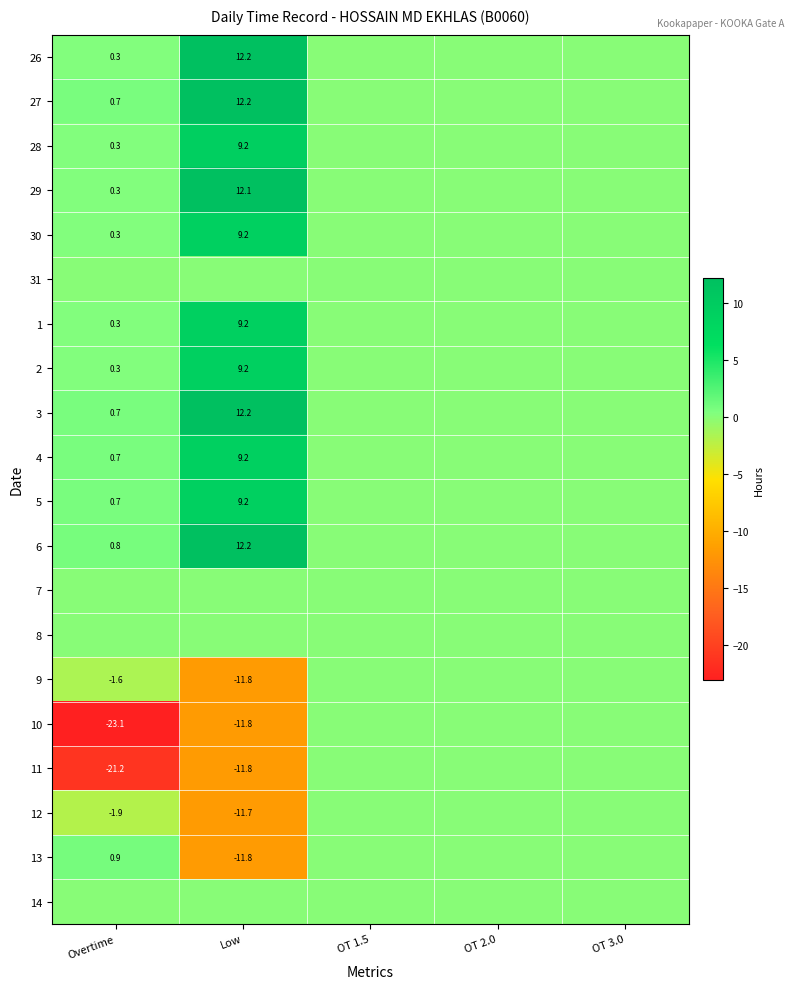

True or false: 13 has a value of -5.9 at Low.

False